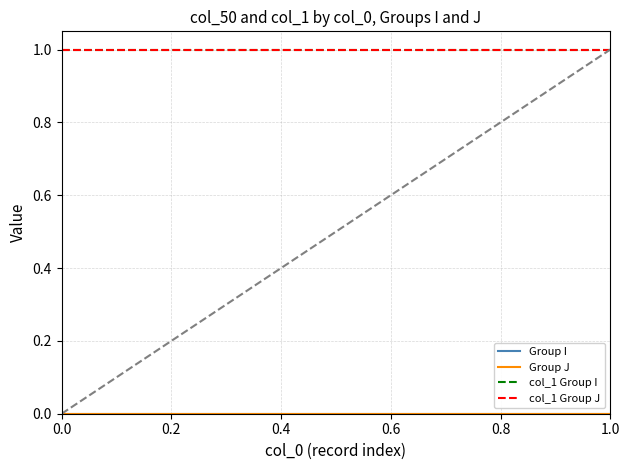

Does the chart display data point markers on the line(s)?

No